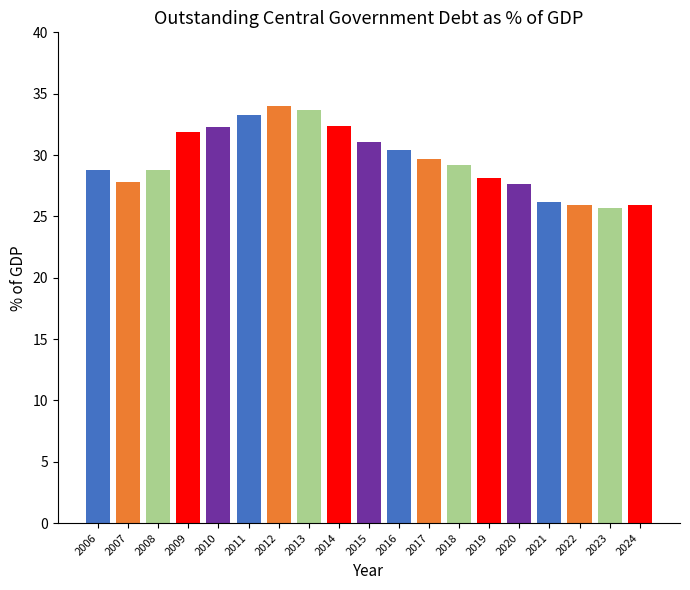

What is the value of the 13th bar from the left?

29.2